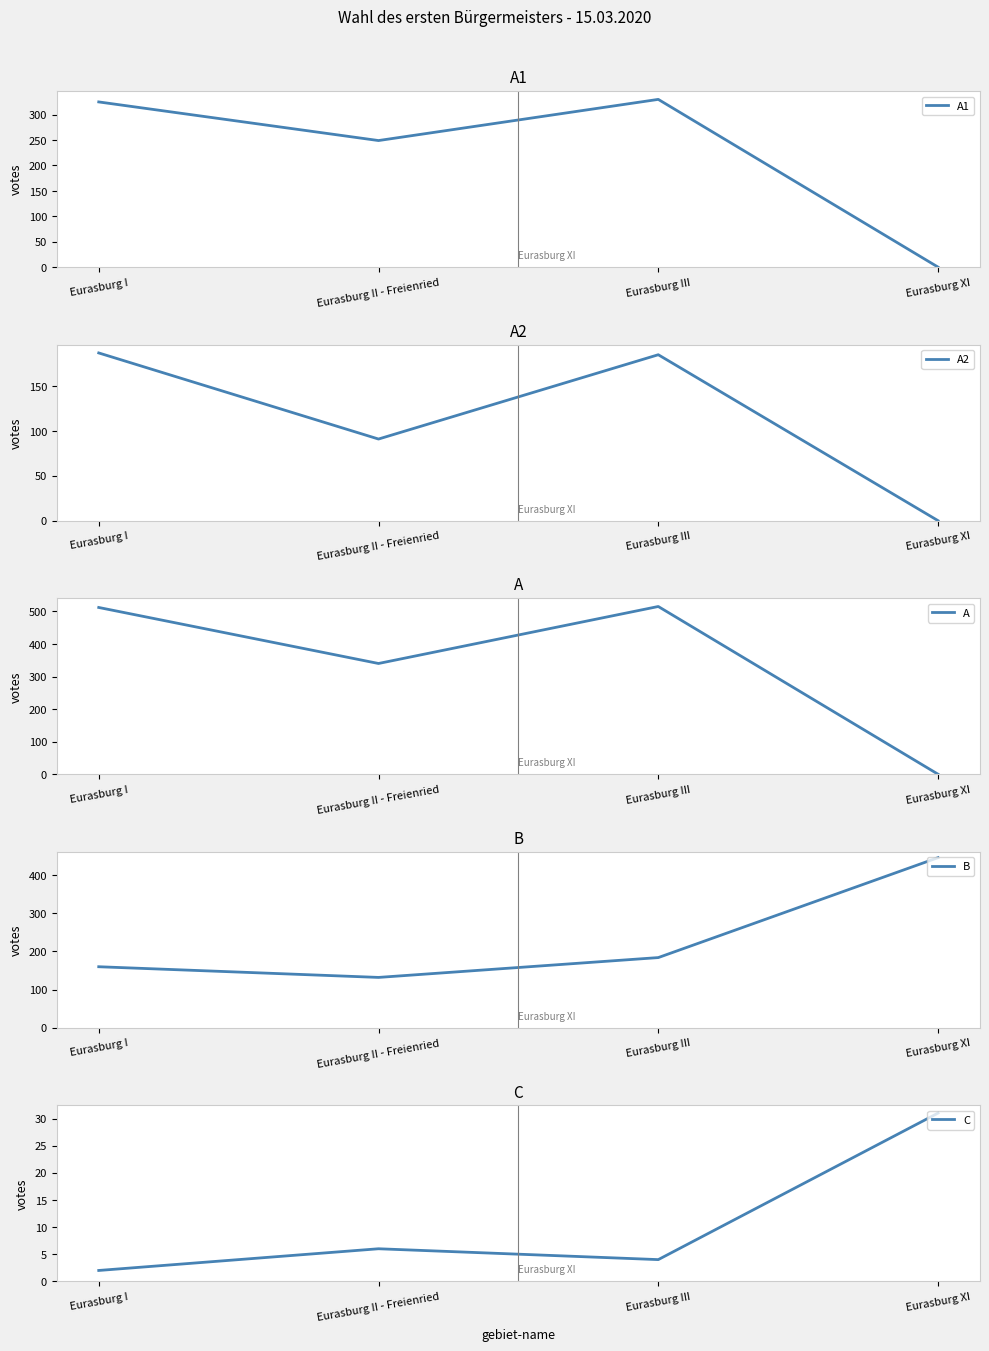

Which category has the lowest value across all series?

Eurasburg XI